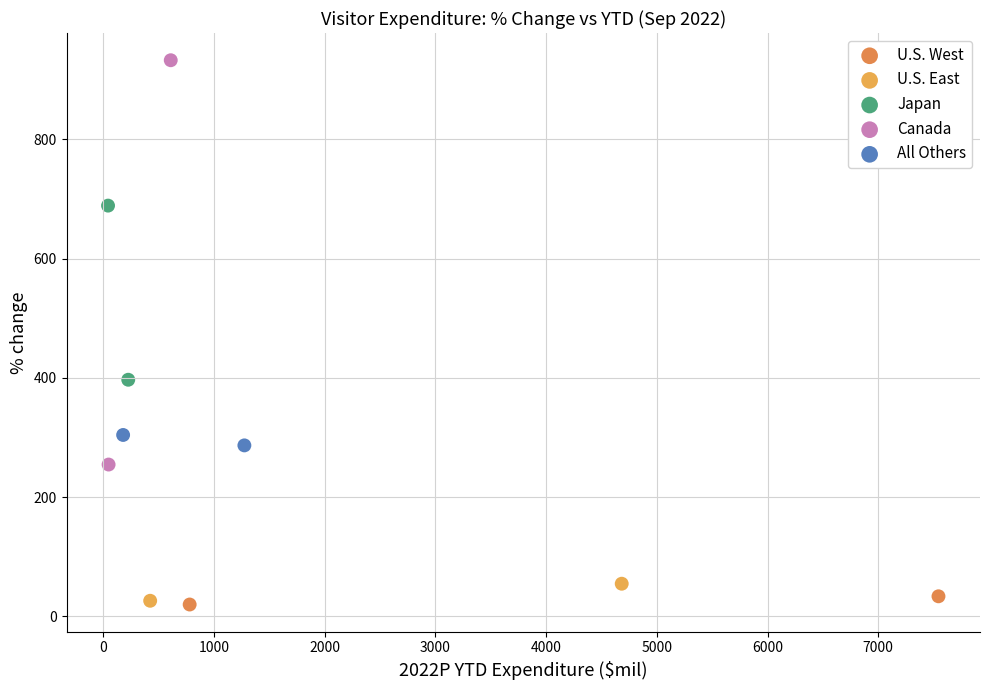

What are all the series names shown in the legend?

U.S. West, U.S. East, Japan, Canada, All Others